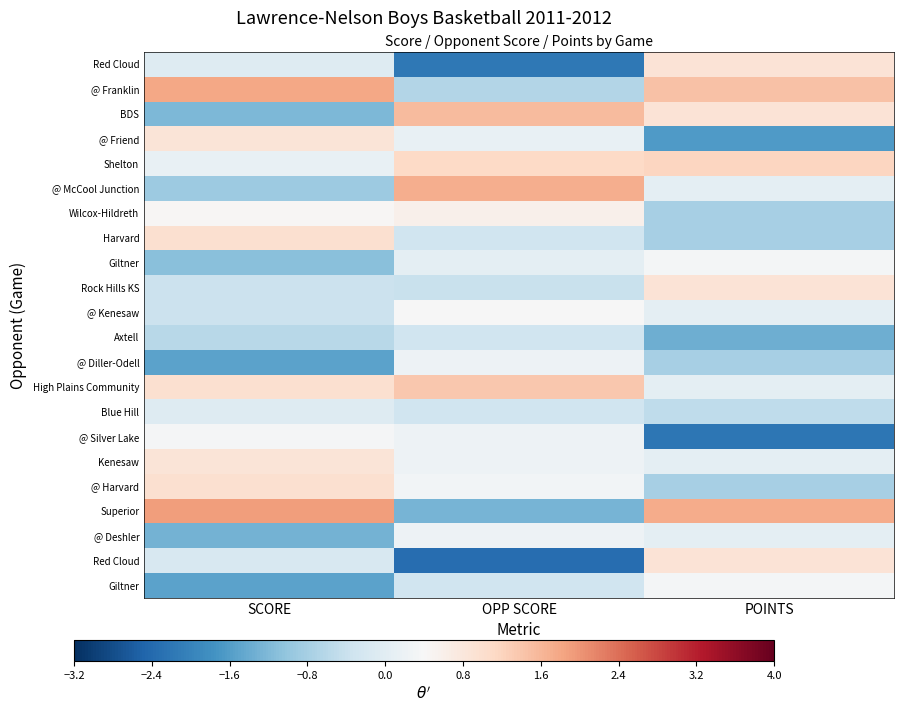

Which has a higher value, OPP SCORE or SCORE?

SCORE